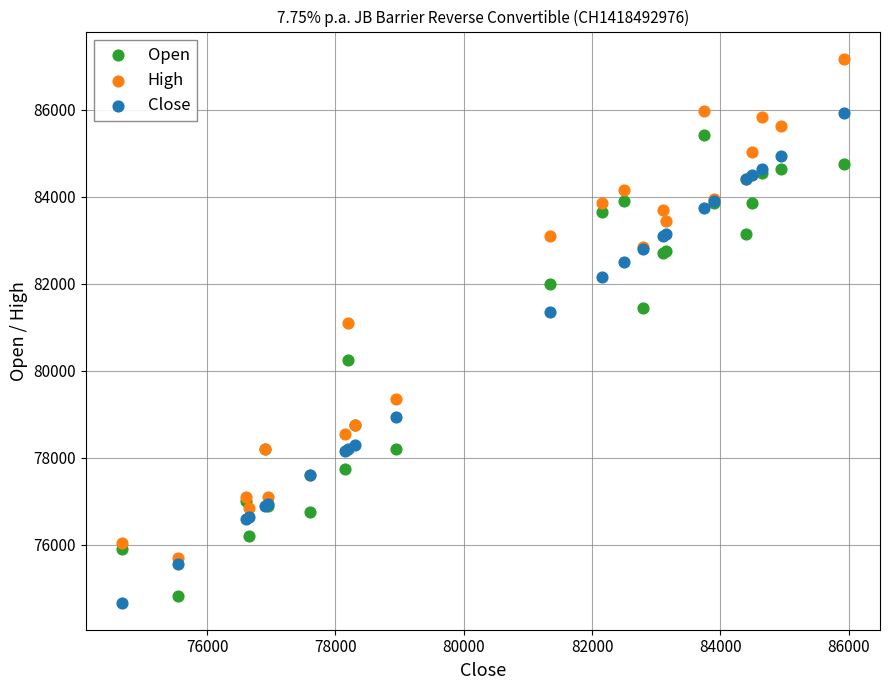

Which series reaches the minimum Y coordinate?

Close